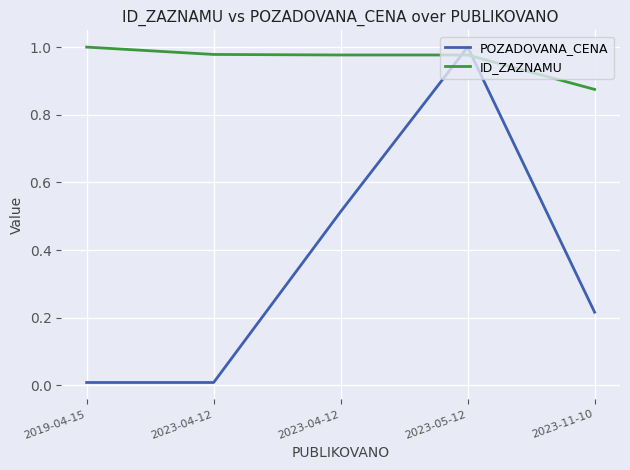

Is this an area chart (filled region under the line)?

No